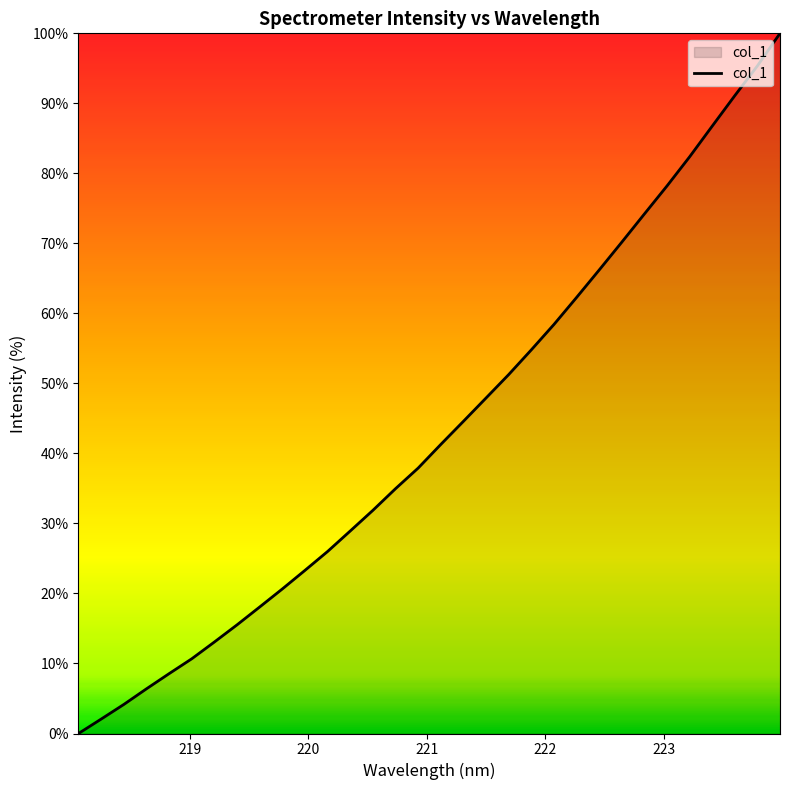

What is the difference between the maximum and minimum values?

100.0